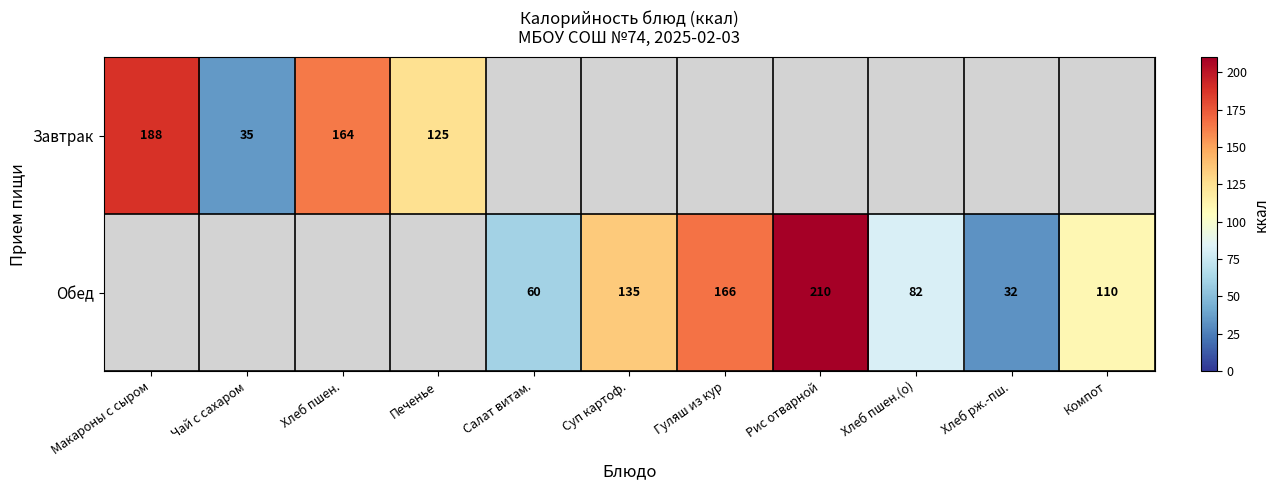

True or false: Обед has a value of 81 at Салат витам..

False